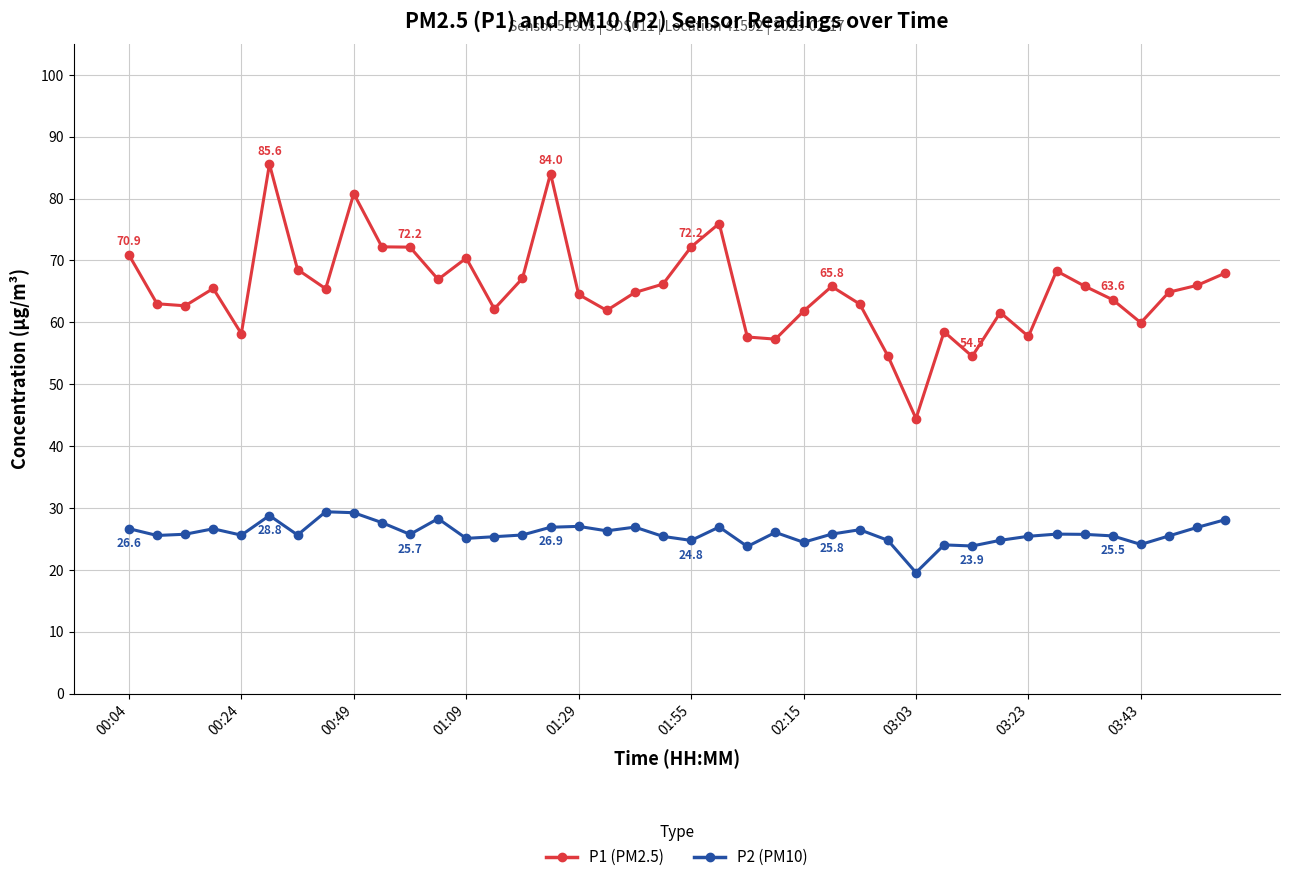

What is the average value of the P1 (PM2.5) series?

65.4